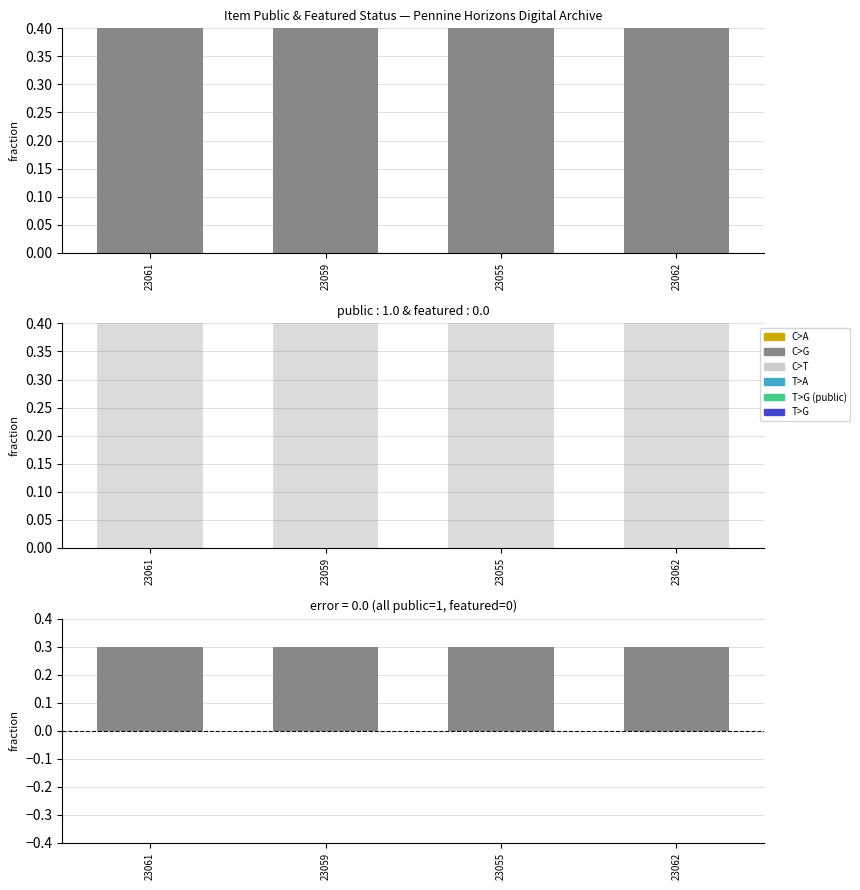

At which category is the sum across all series the highest?

23061